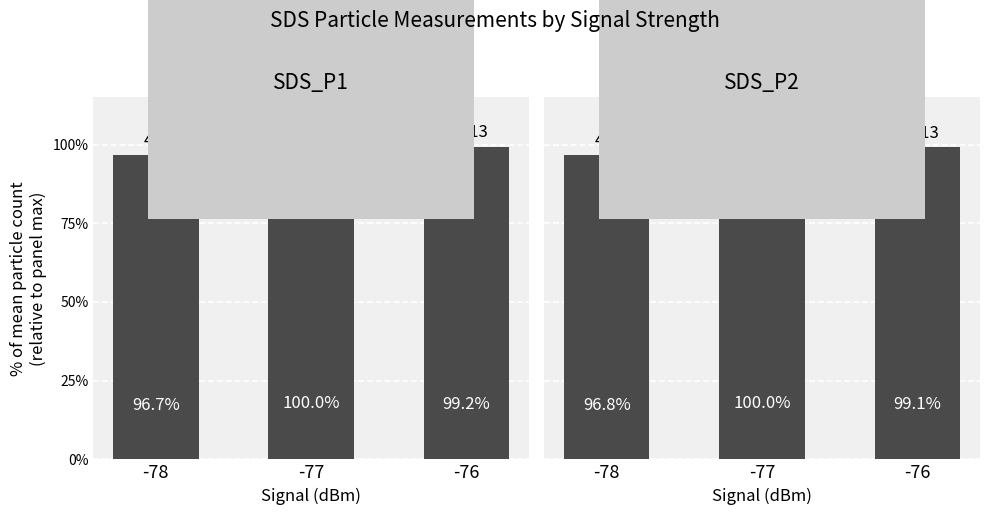

What is the difference between the maximum and second lowest values in the SDS_P1 series?

0.8